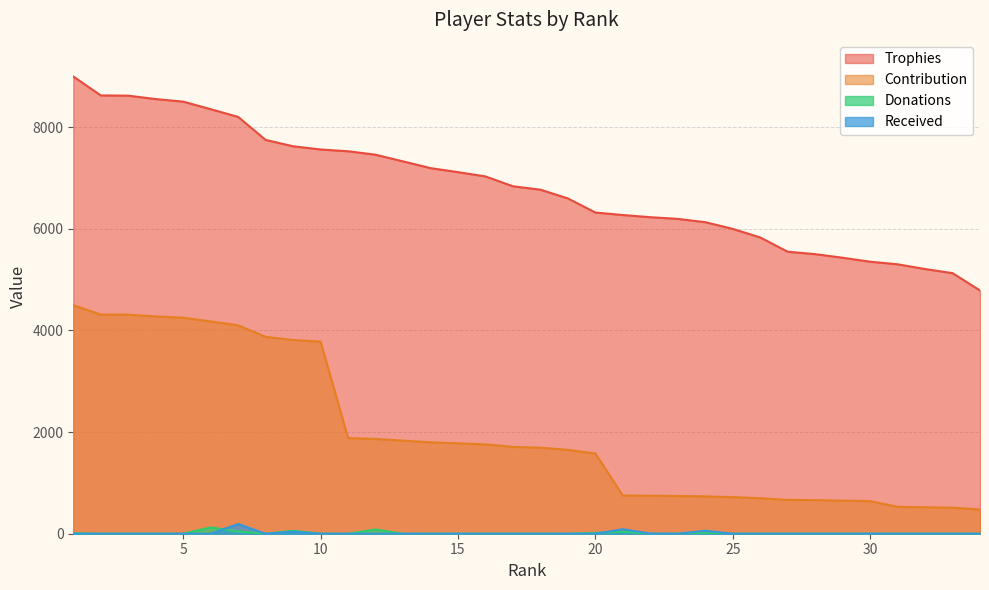

What is the spread (max minus min) of values at 8?

7751